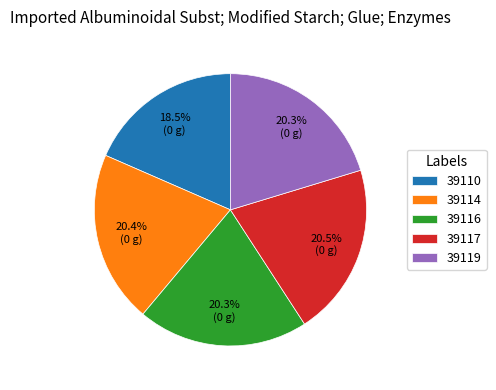

How much of the chart is everything except 39119?

79.7%